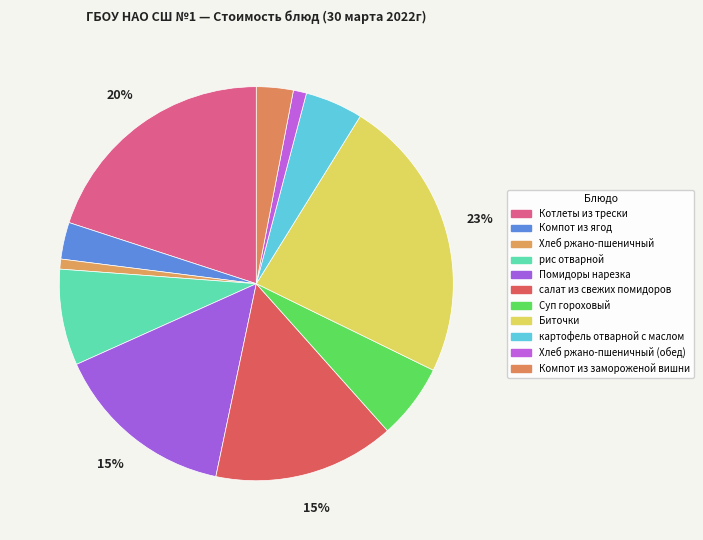

To the nearest percent, what is the average slice percentage?

9%